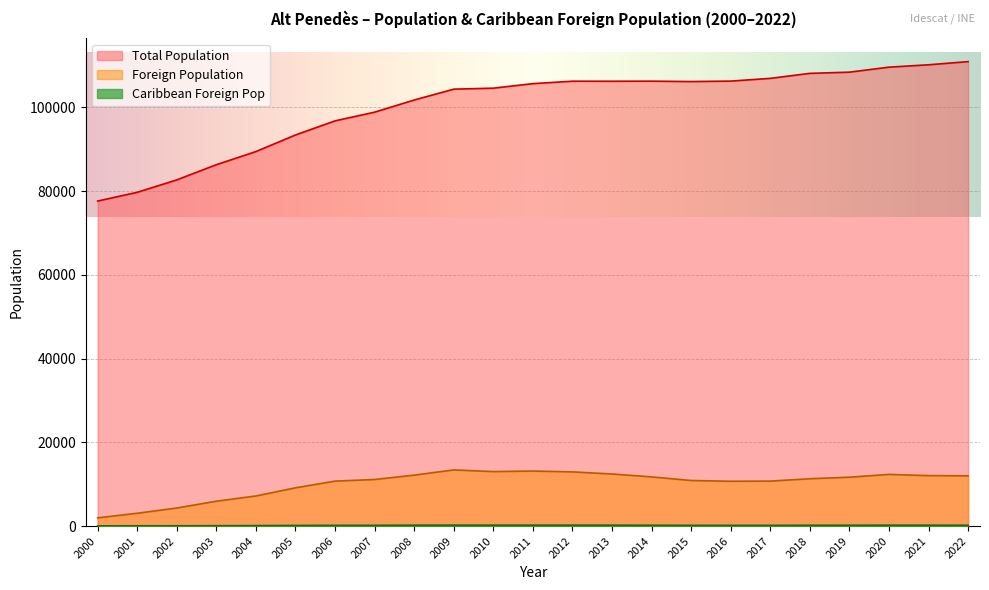

True or false: Foreign Population has more than 1 interior local peaks.

True